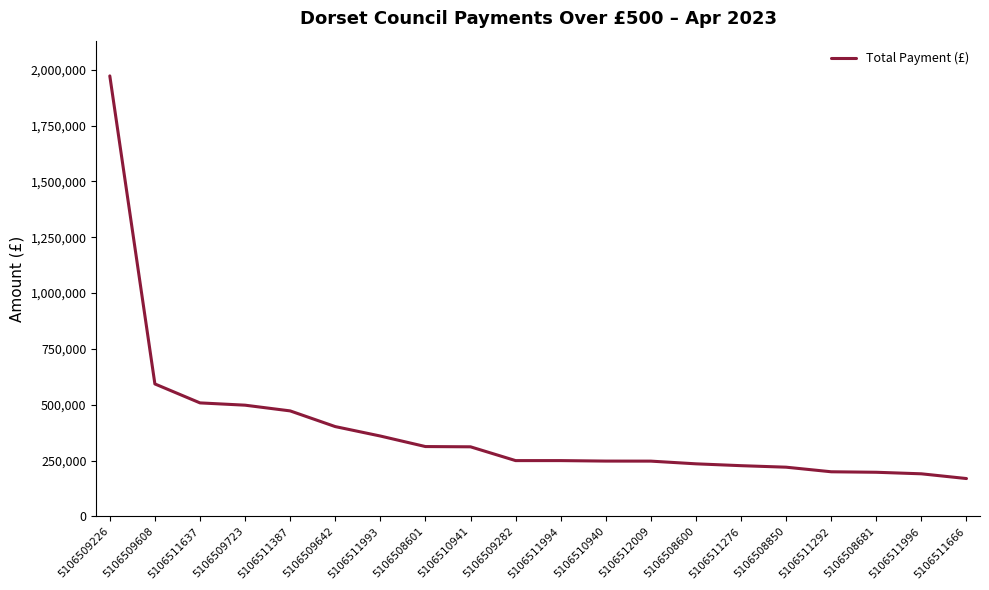

Read the value at 5106511666.

169671.8